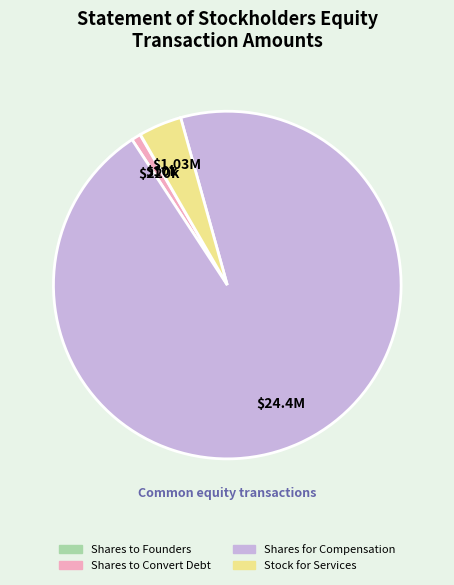

Is there a majority slice in this chart?

Yes